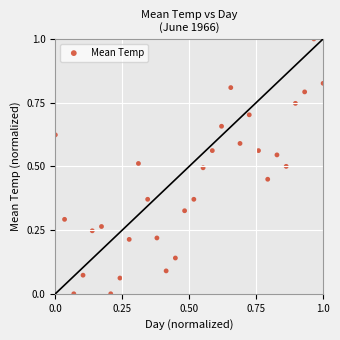

What is the range of Y values (max minus min)?

1.0